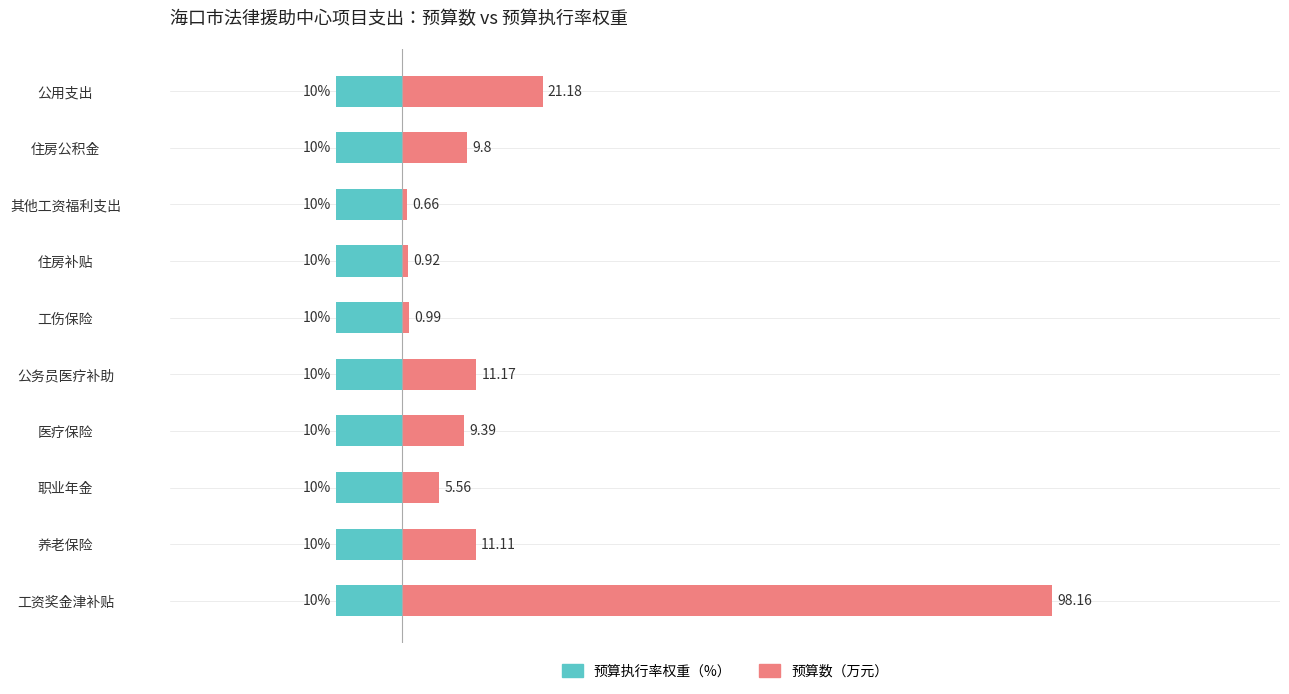

What is the value of the 预算数 bar at the 4th from the left?

9.4